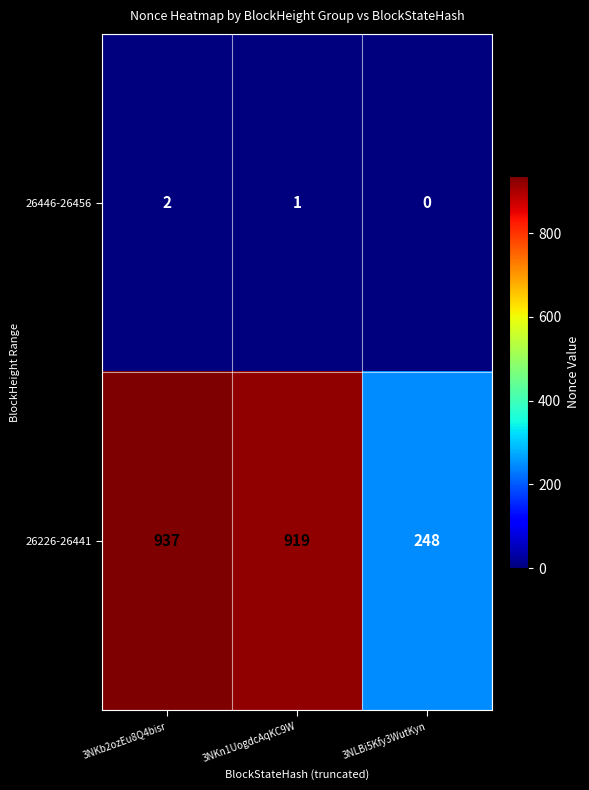

Reading left to right, list all the values displayed in this chart.

26446-26456: 3NKb2ozEu8Q4bisr=2	3NKn1UogdcAqKC9W=1	3NLBi5Kfy3WutKyn=0
26226-26441: 3NKb2ozEu8Q4bisr=937	3NKn1UogdcAqKC9W=919	3NLBi5Kfy3WutKyn=248